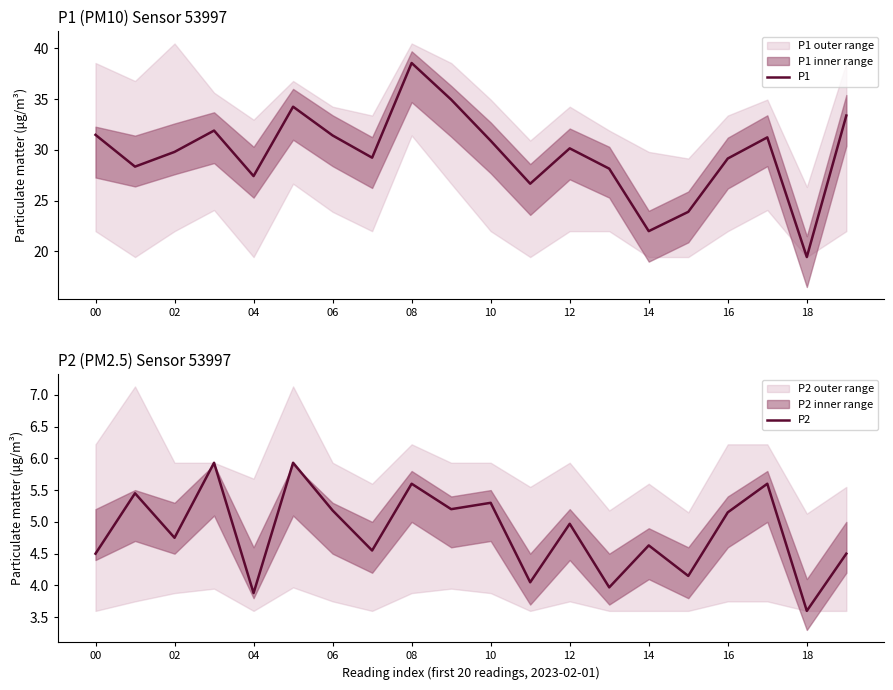

What is the greatest value displayed?

38.5